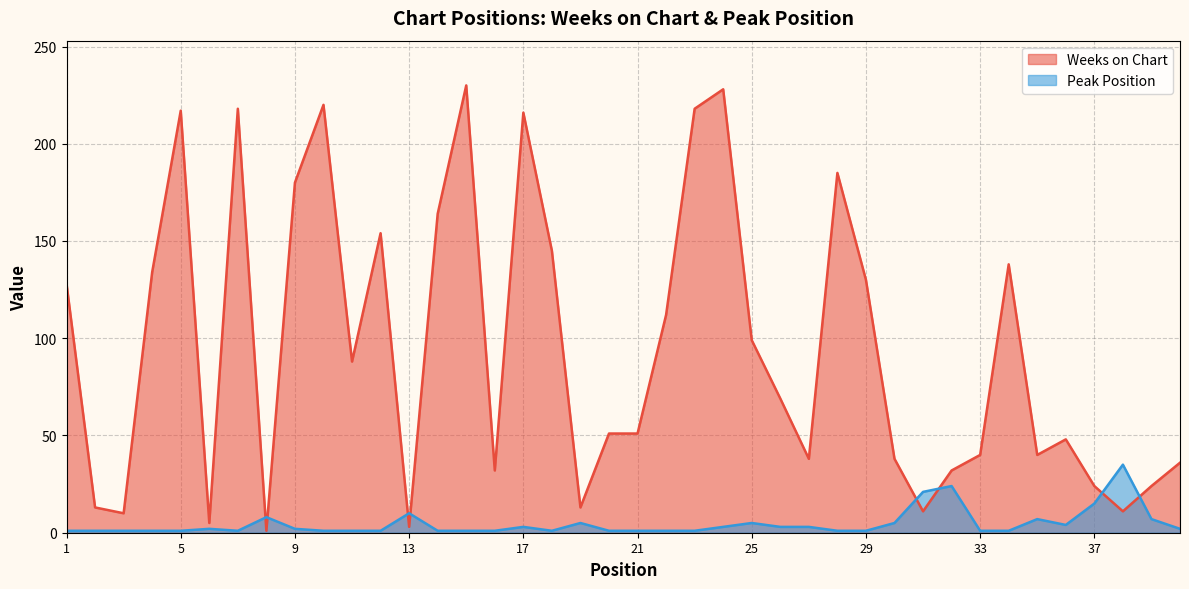

What is the total value across all series at 19?

18